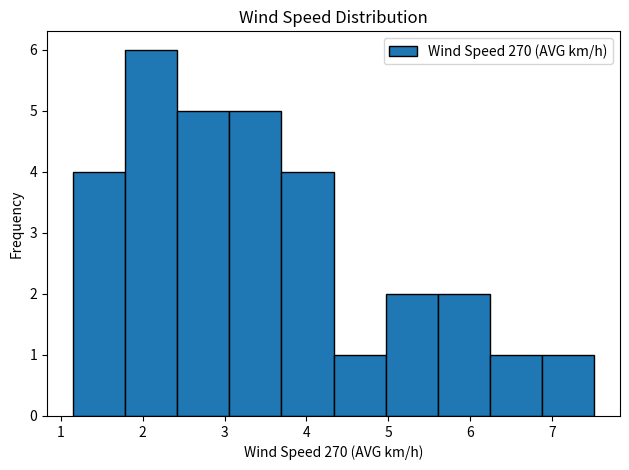

How tall is the bar that spans 5.0 to 5.6 on the x-axis? Neither the bar edges nor the heights are printed on the chart, so give them approximately, as read against the axes.

2